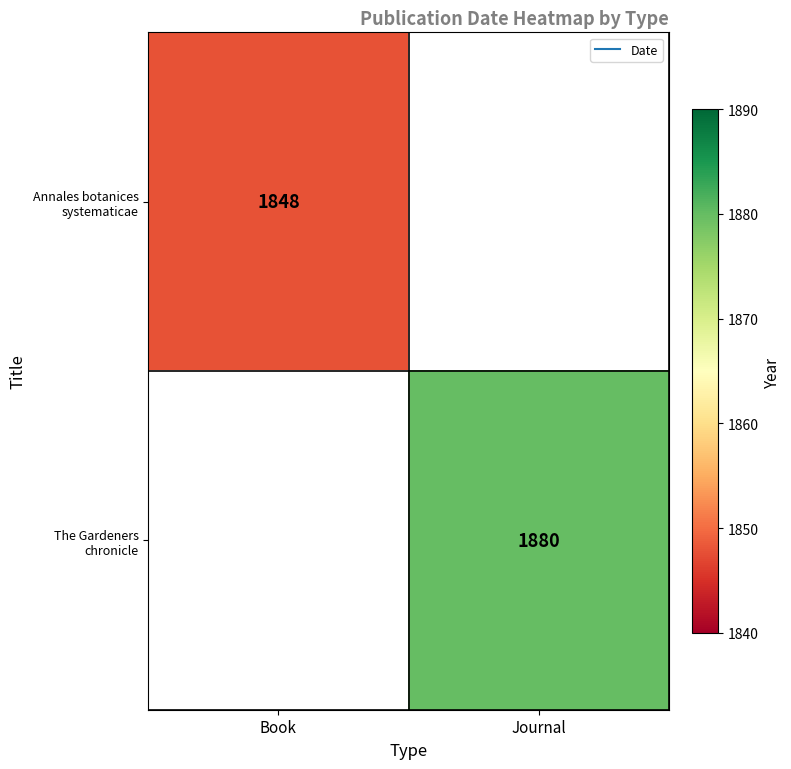

List the series in order of their overall mean, lowest first.

Annales botanices systematicae, The Gardeners chronicle